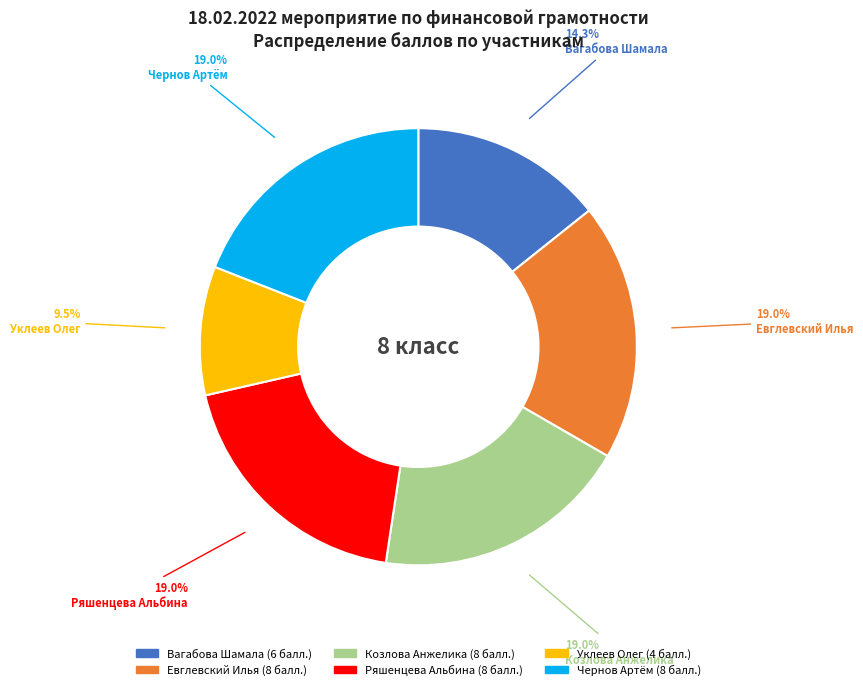

Which category has the smallest portion of the pie?

Уклеев Олег